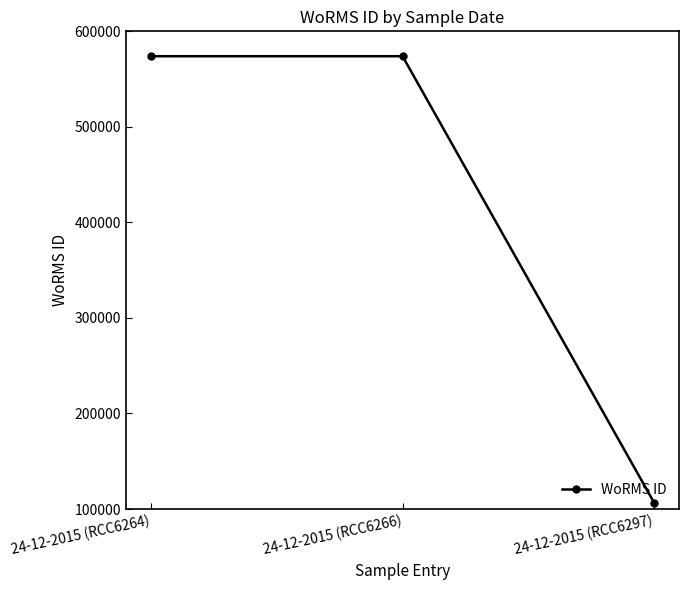

How many values are between 106289 and 573955?

3